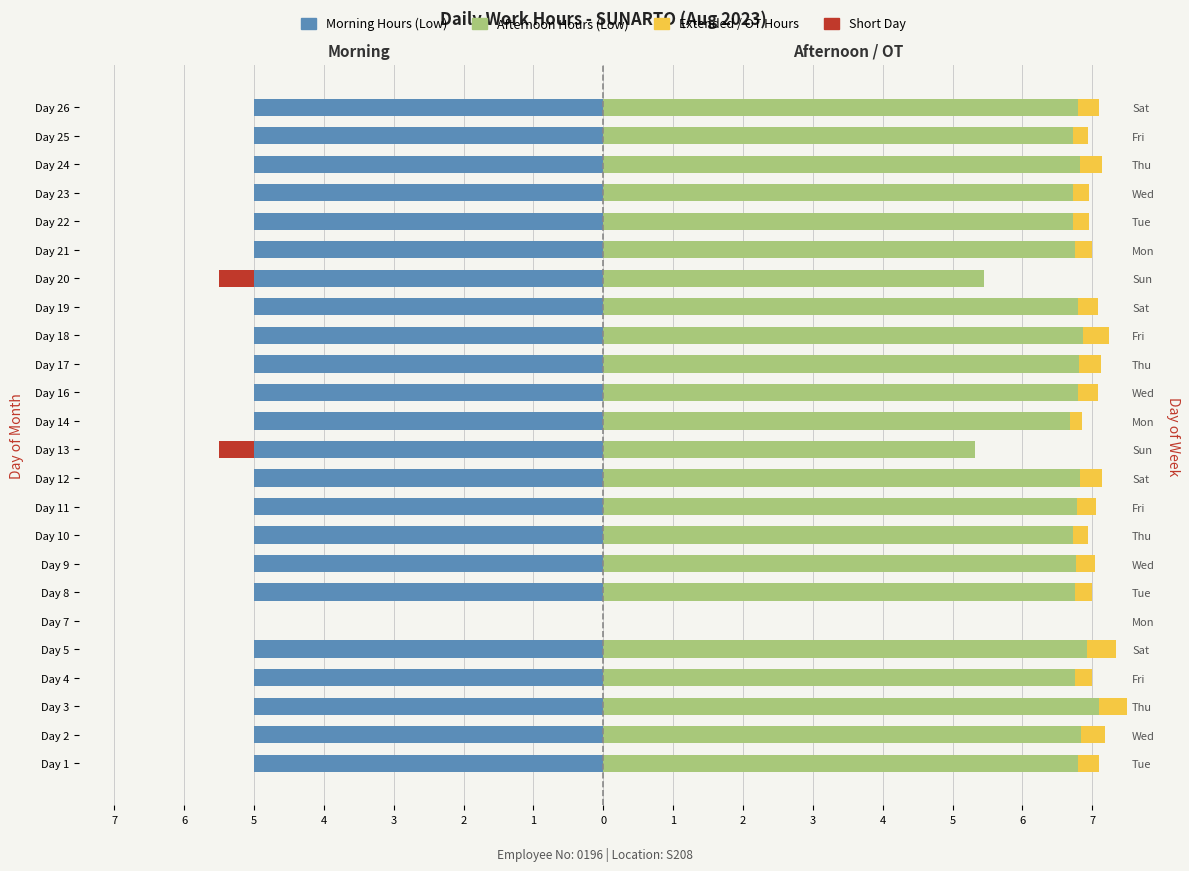

Which series has the widest spread of values?

Afternoon (Low)